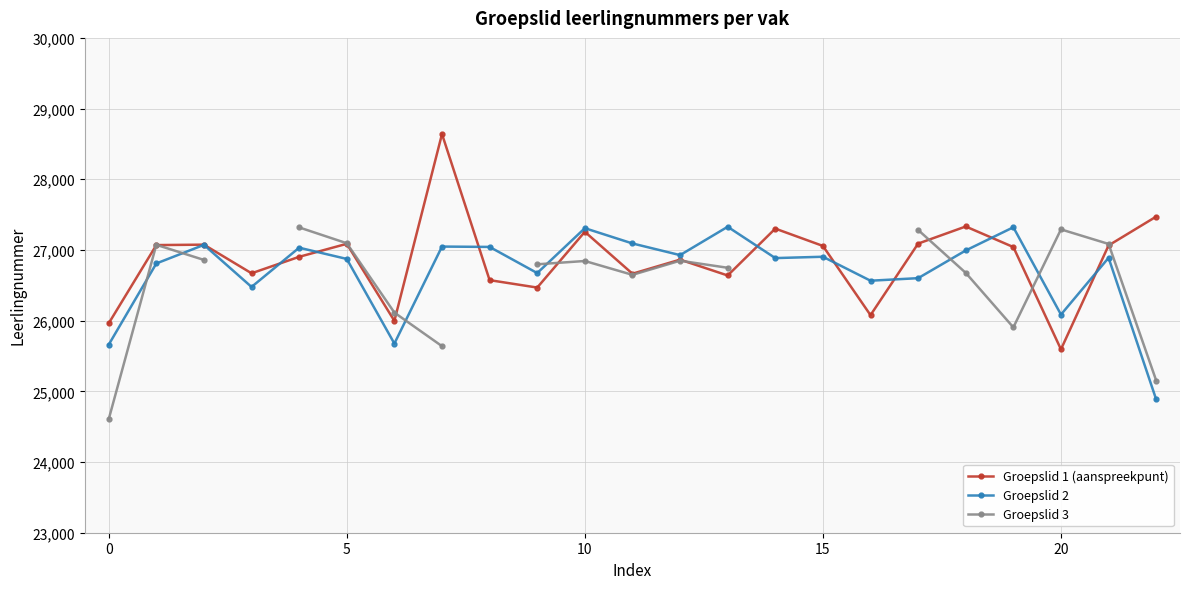

What is the minimum value for Groepslid 1 (aanspreekpunt)?

25594